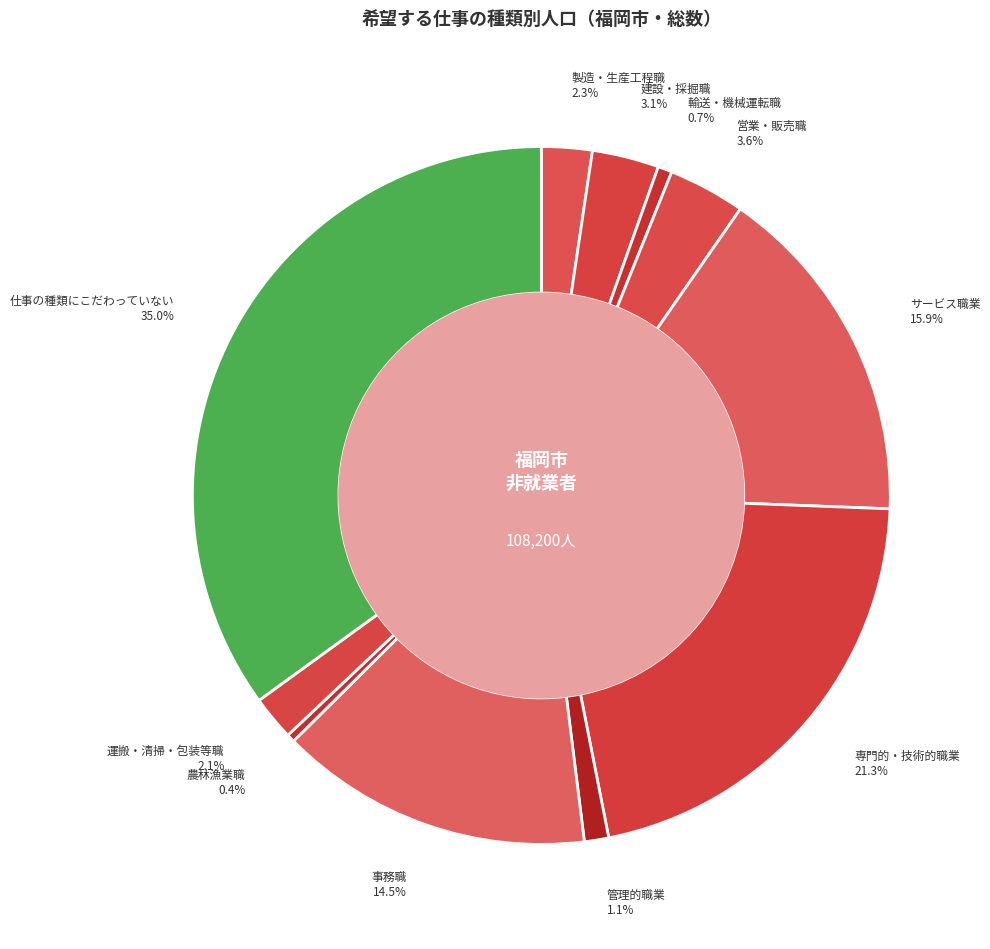

How many slices are in this pie chart?

11